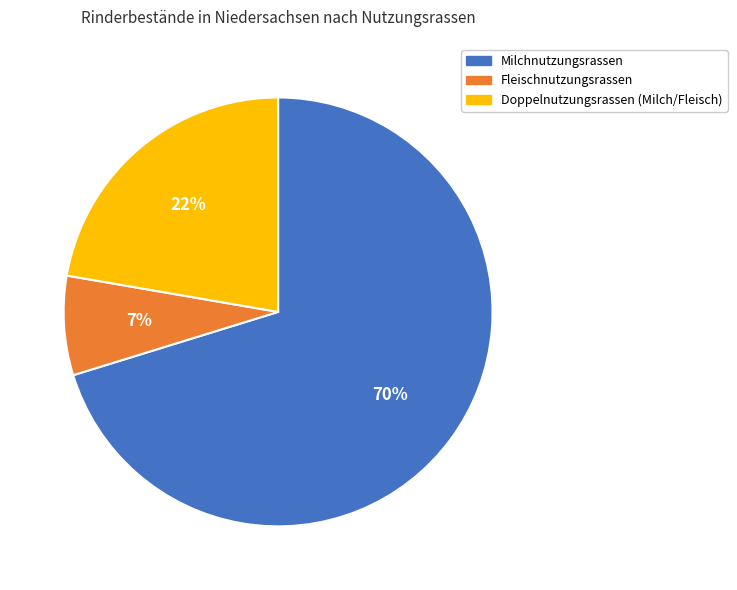

Rank the categories by value from highest to lowest.

Milchnutzungsrassen, Doppelnutzungsrassen (Milch/Fleisch), Fleischnutzungsrassen